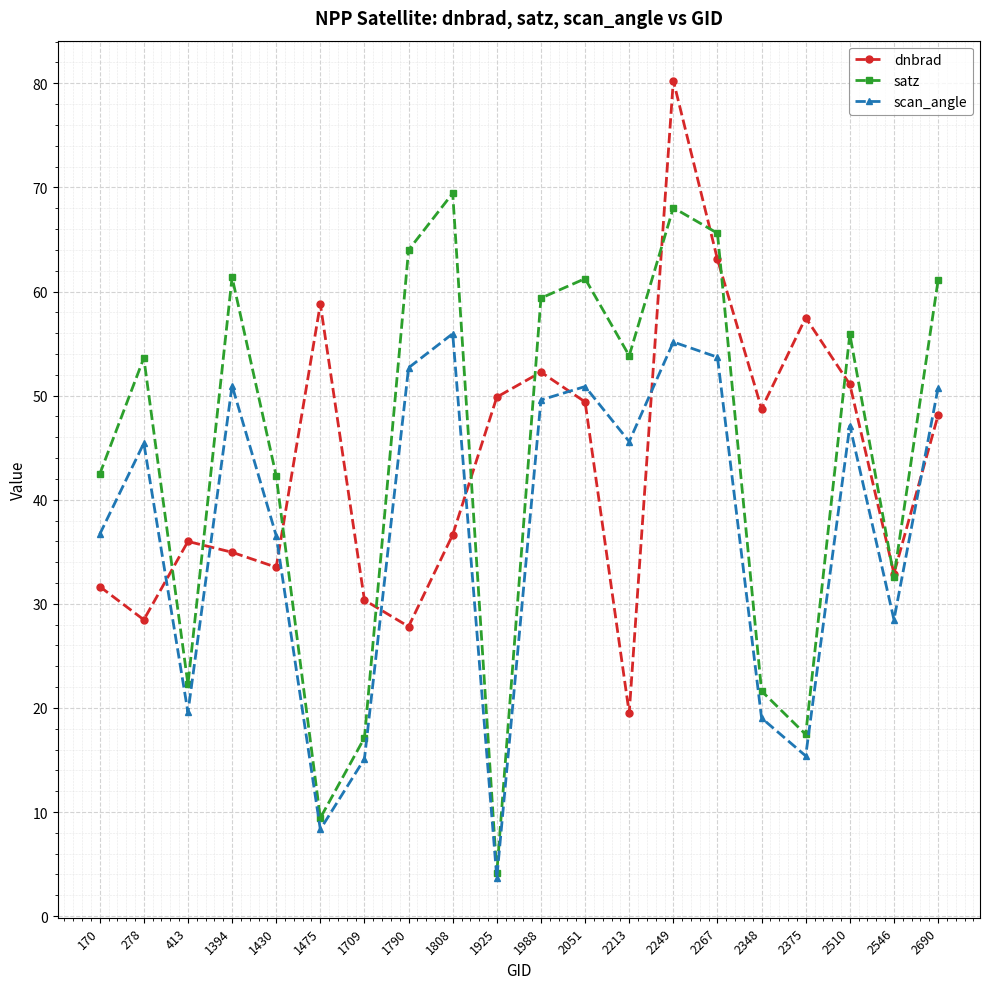

How many interior local peaks does the dnbrad series have?

5